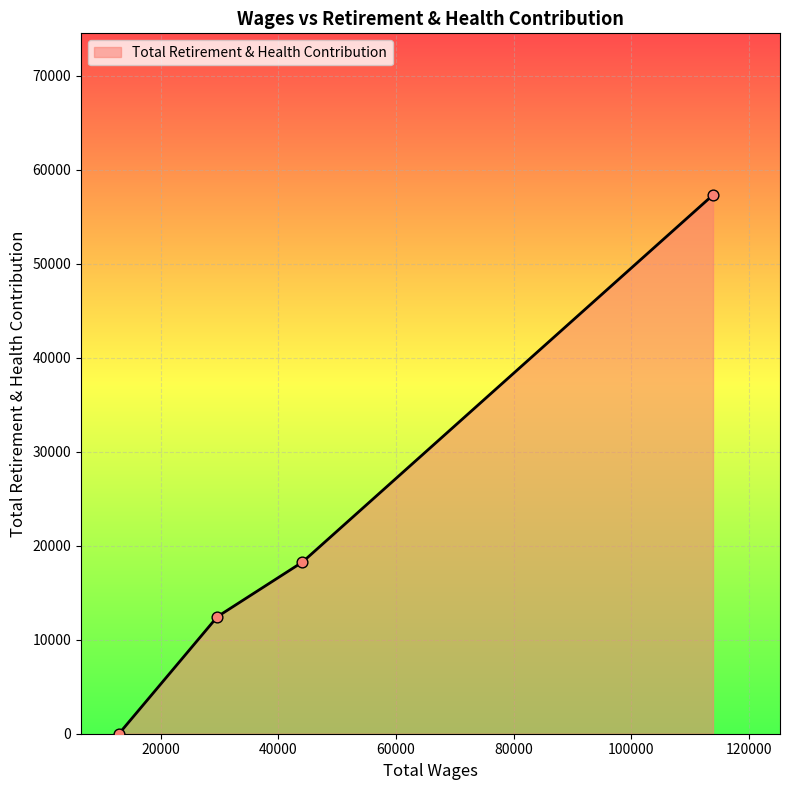

What is the difference between the maximum and minimum values?

57313